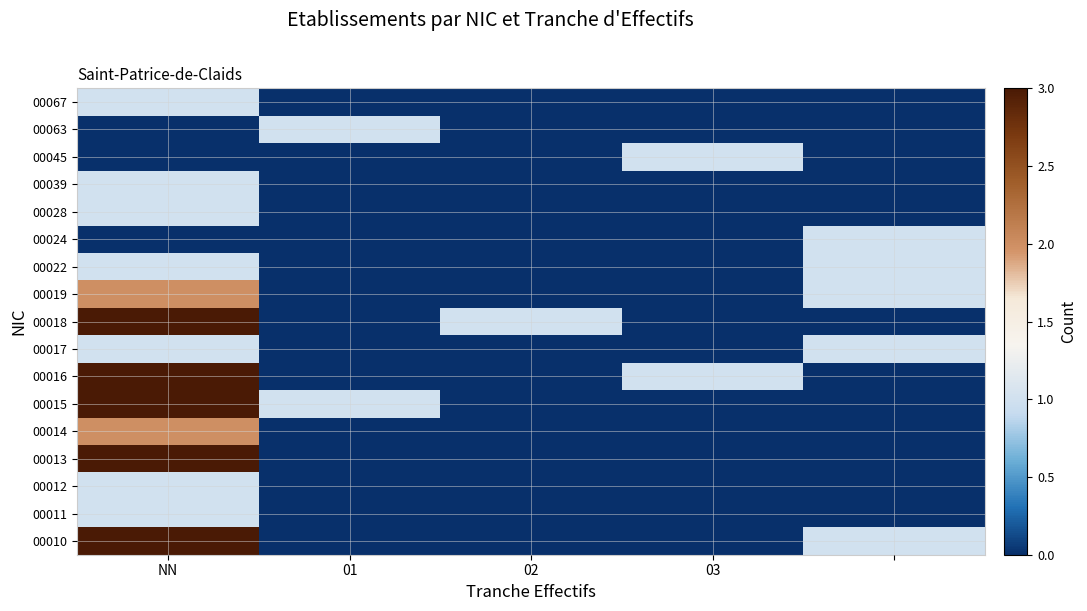

At how many categories does at least one series exceed 0?

5